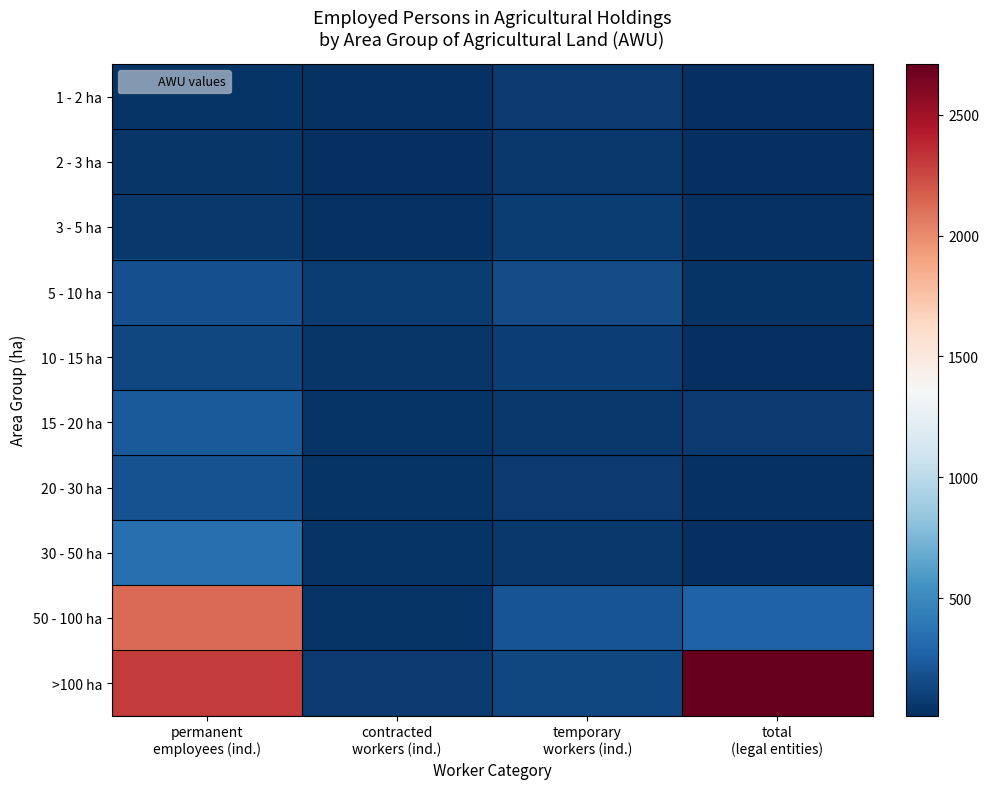

Between contracted workers (ind.) and total (legal entities), which series saw the biggest shift?

>100 ha